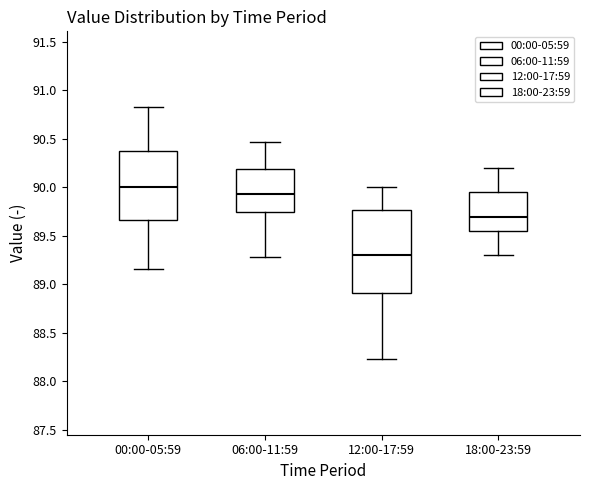

Reading left to right, read every box against the y-axis: the position of its median line, the range the box covers, and the ends of its whiskers. The values are not printed on the chart, so give them approximately, as read against the axis.

00:00-05:59: median 90.00, box 89.65 to 90.40, whiskers 89.15 to 90.85
06:00-11:59: median 89.95, box 89.75 to 90.20, whiskers 89.30 to 90.45
12:00-17:59: median 89.30, box 88.90 to 89.75, whiskers 88.25 to 90.00
18:00-23:59: median 89.70, box 89.55 to 89.95, whiskers 89.30 to 90.20